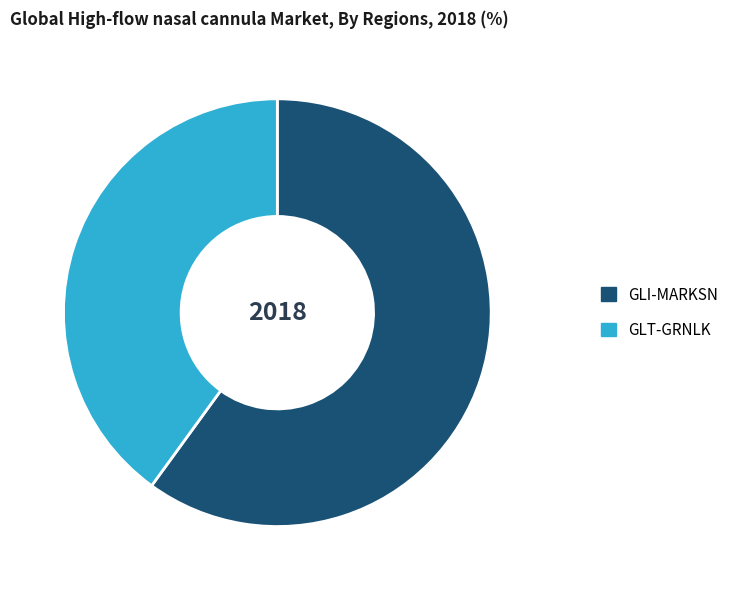

What is the largest slice in the pie chart?

GLI-MARKSN